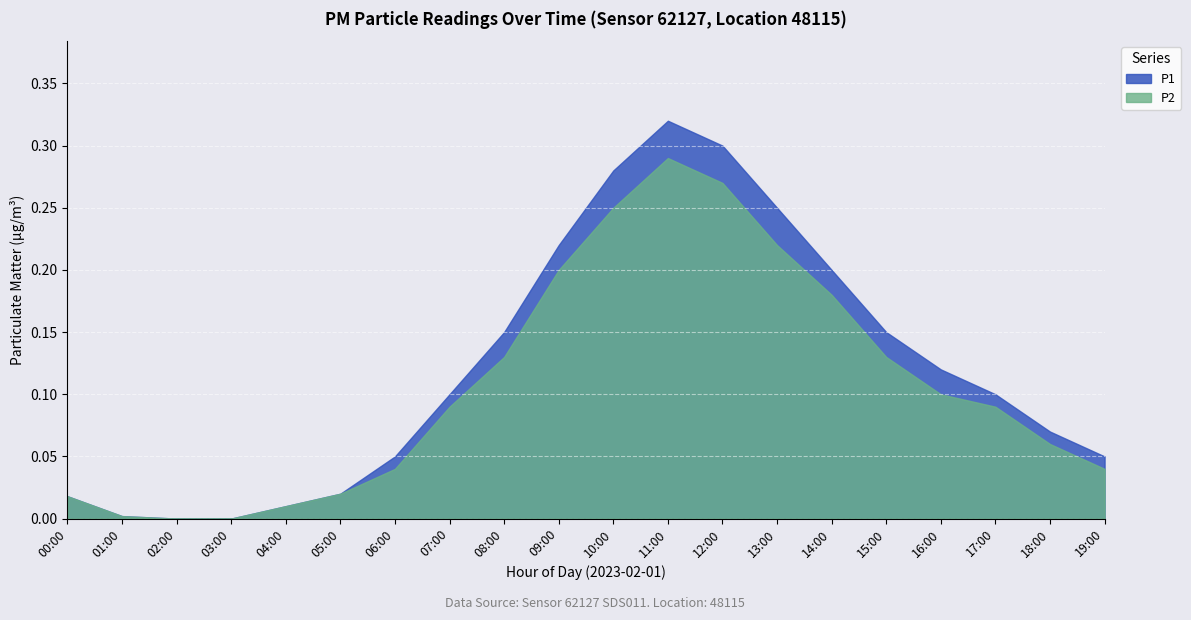

Count the number of categories in the chart.

20